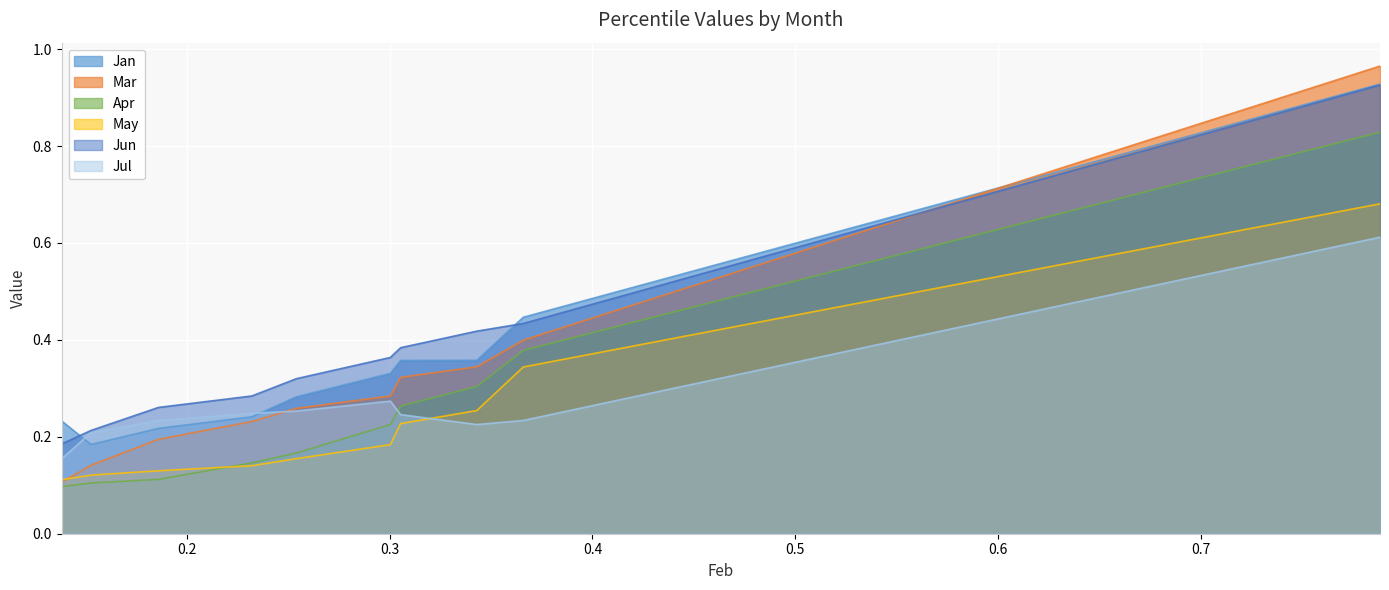

Which series changed the most between pct35 and pct65?

Apr